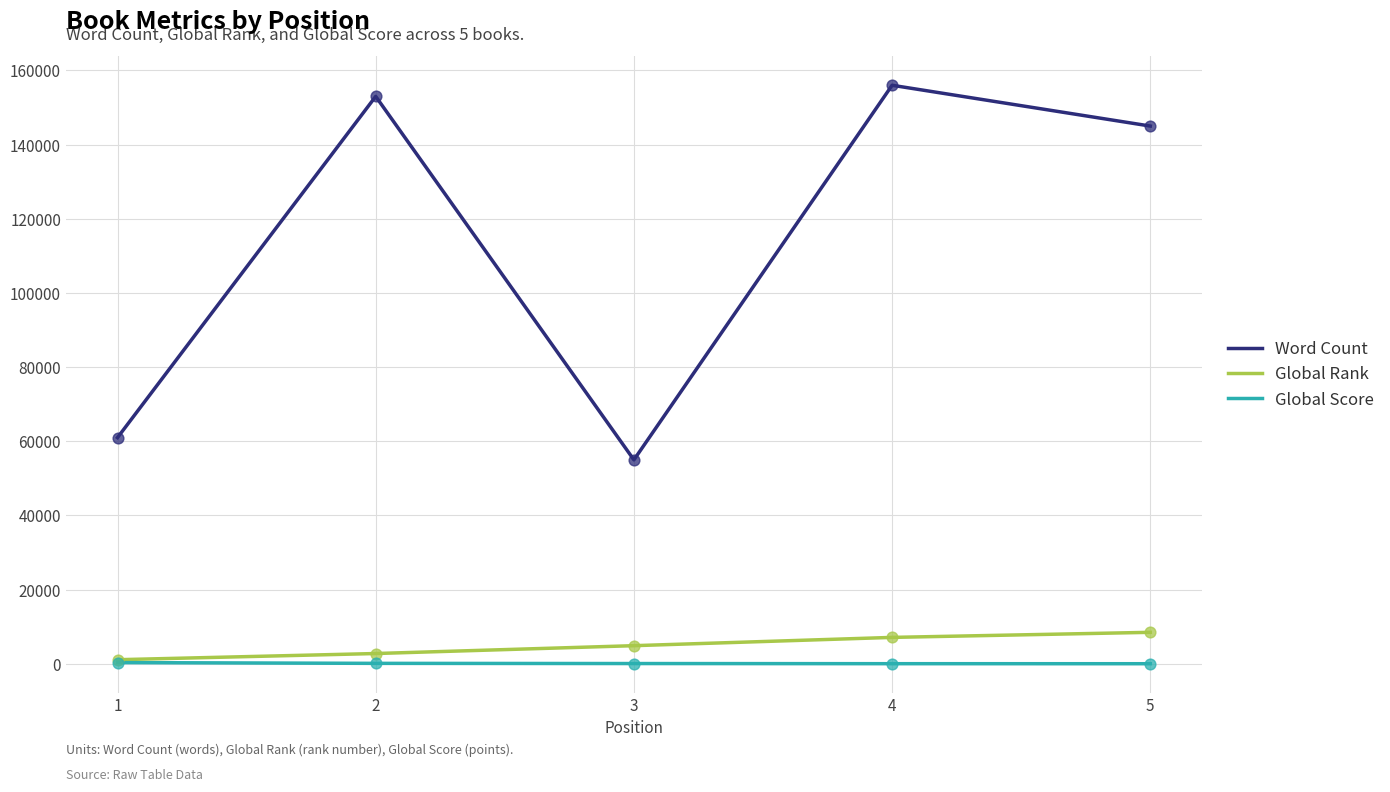

Which series has the largest total across all categories?

Word Count